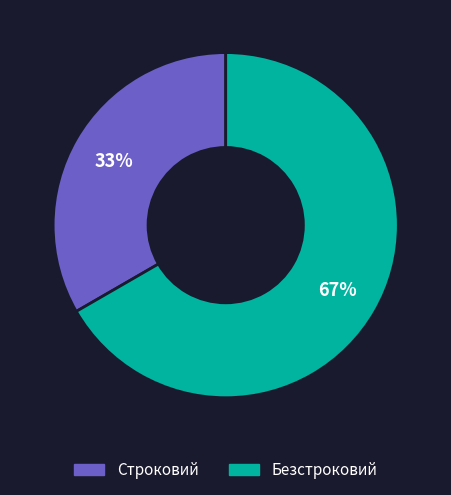

To the nearest percent, what is the combined percentage of Строковий and Безстроковий?

100%